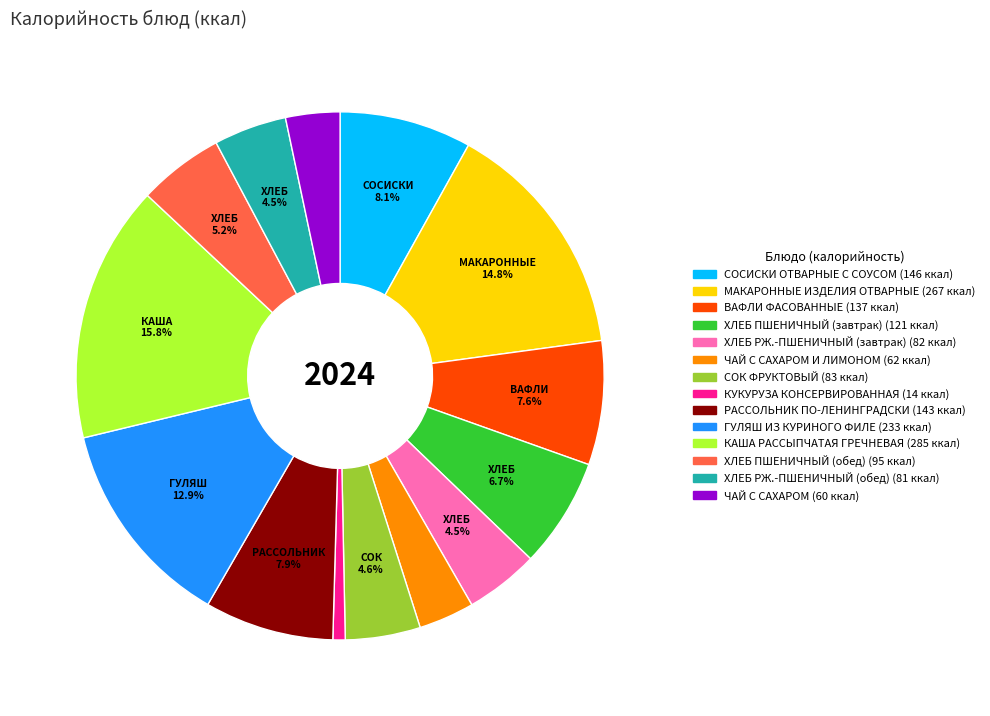

Is there any slice that represents more than half of the pie?

No